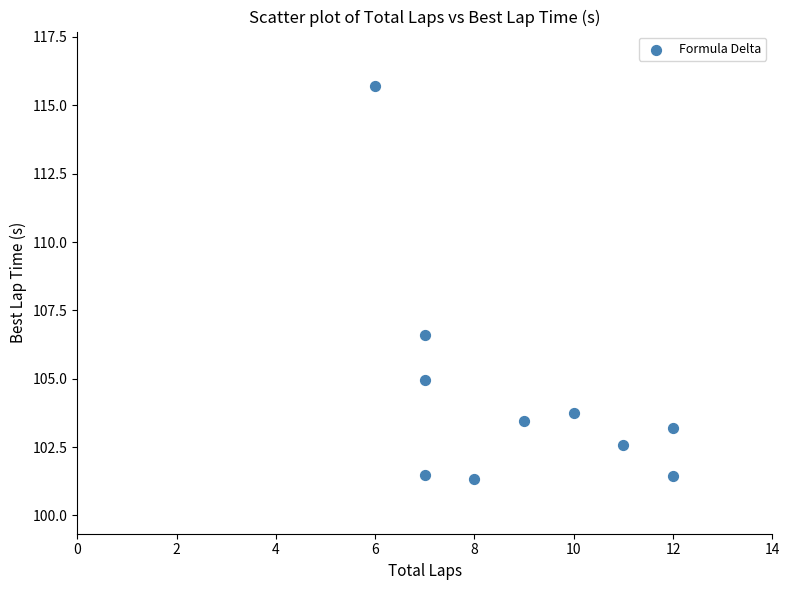

What Y value in the scatter plot is closest to 108?

106.6